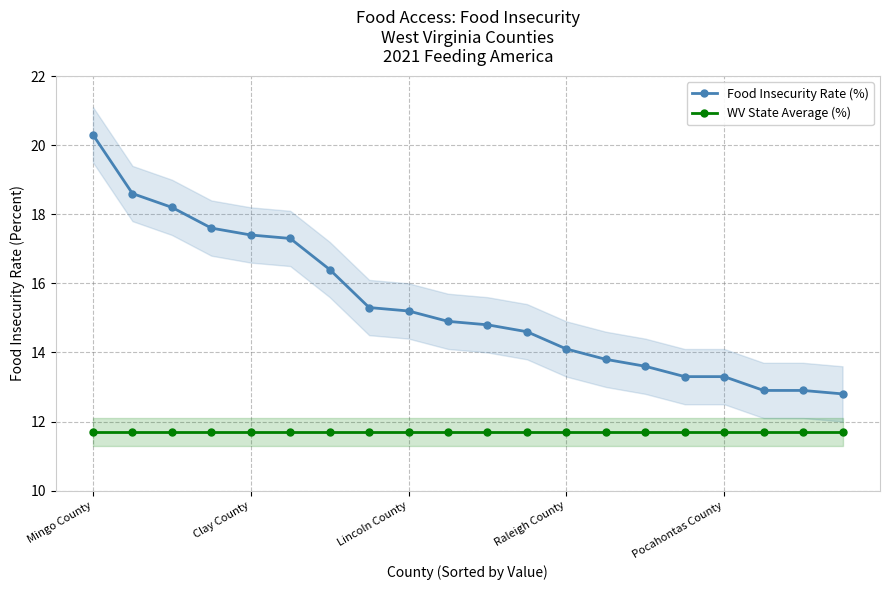

How many lines are shown in the chart?

2